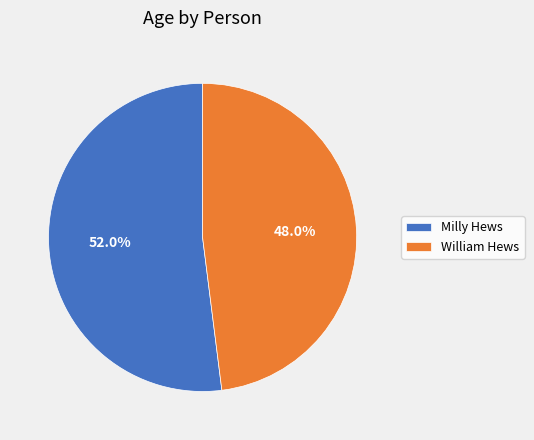

Between William Hews and Milly Hews, which is larger?

Milly Hews